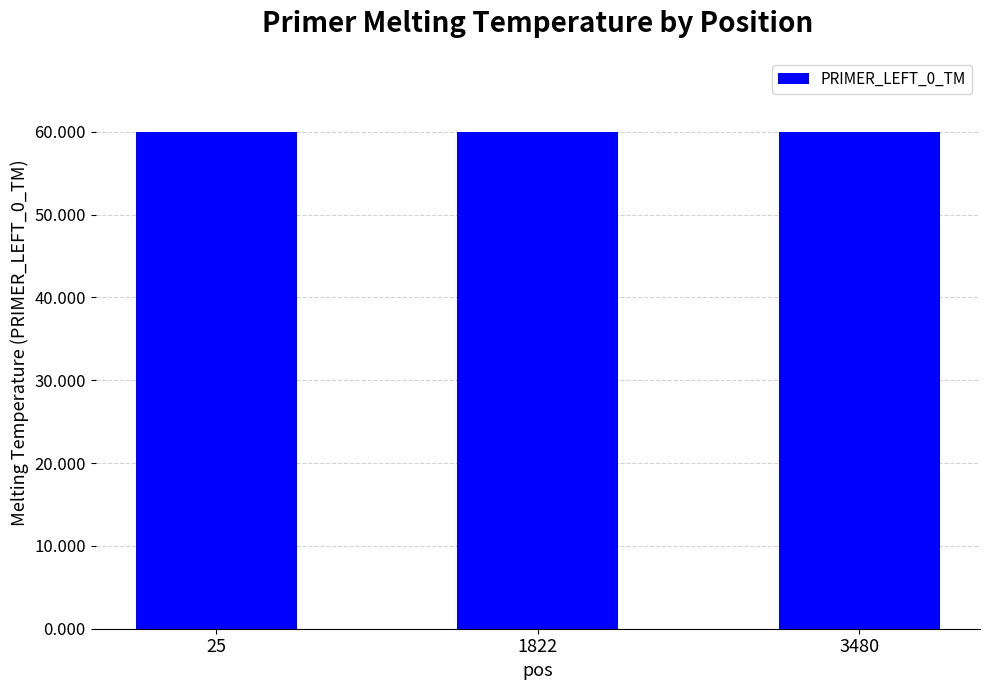

True or false: the data shows 88.4 at 3480.

False